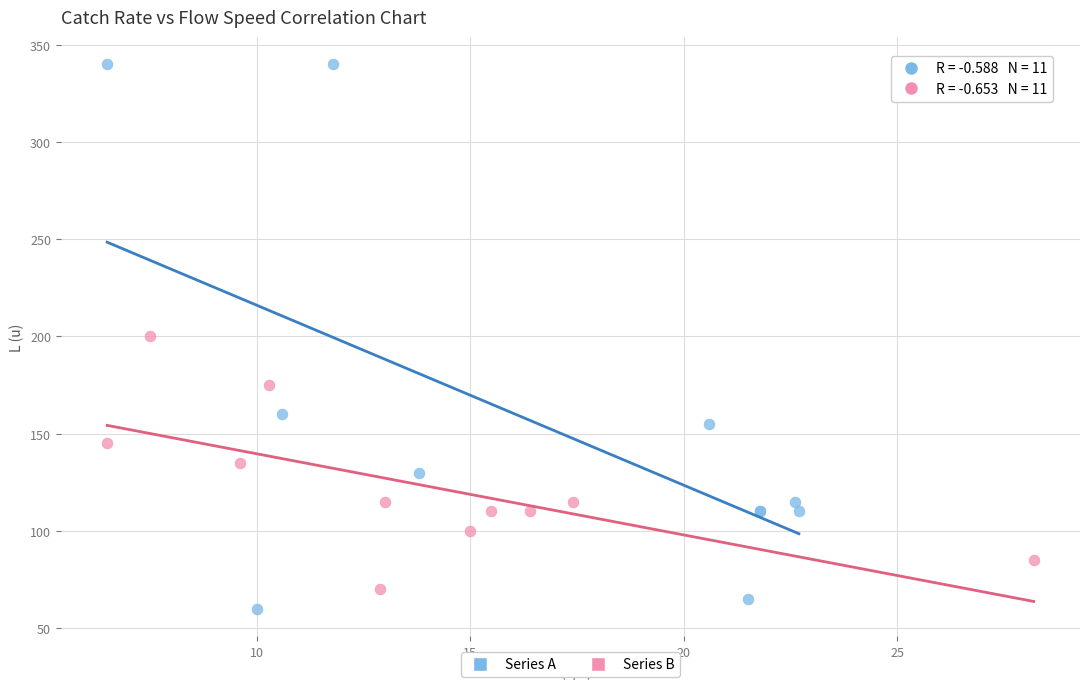

Which series contains the highest Y value?

Series A